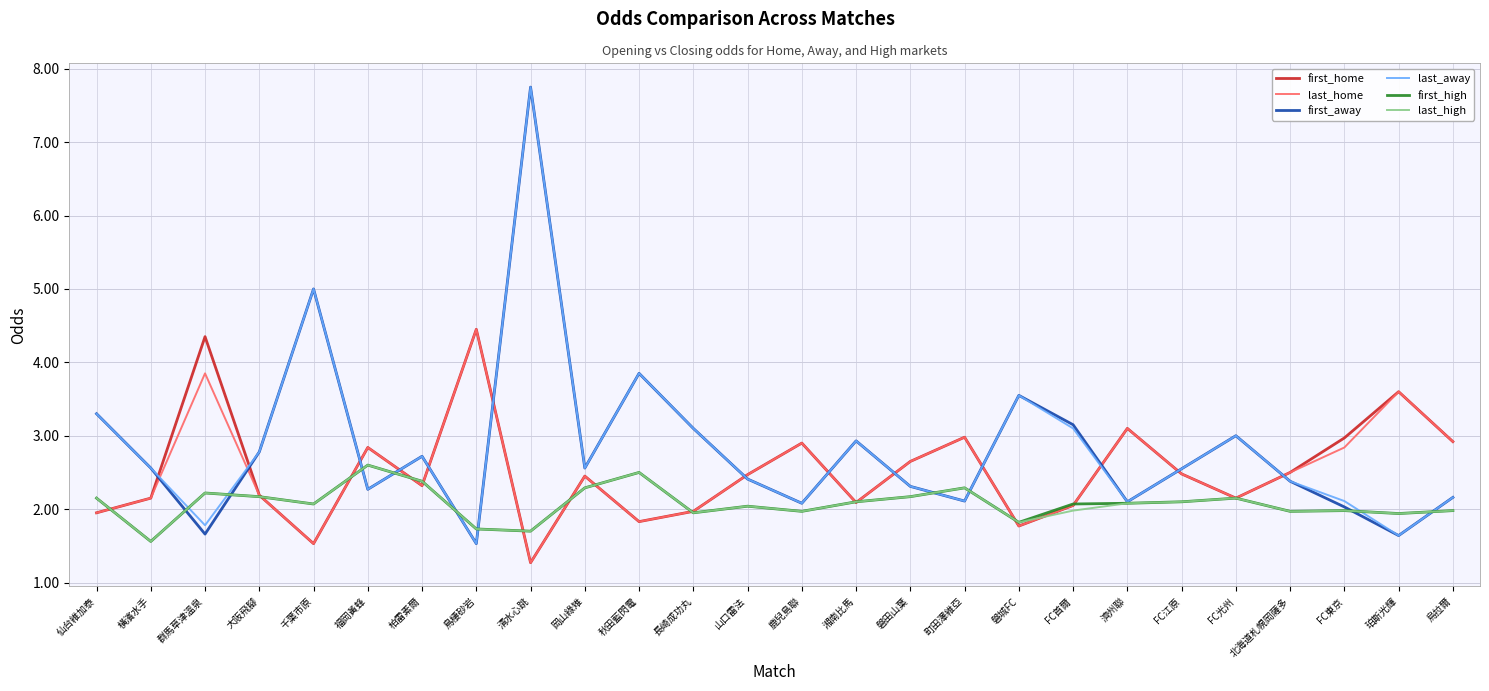

What is the total value across all series at 烏拉爾?

14.1